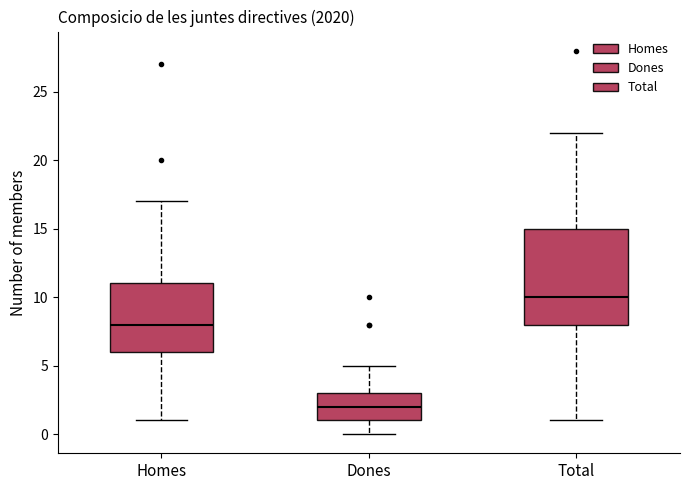

Which box's median line is the lowest?

Dones